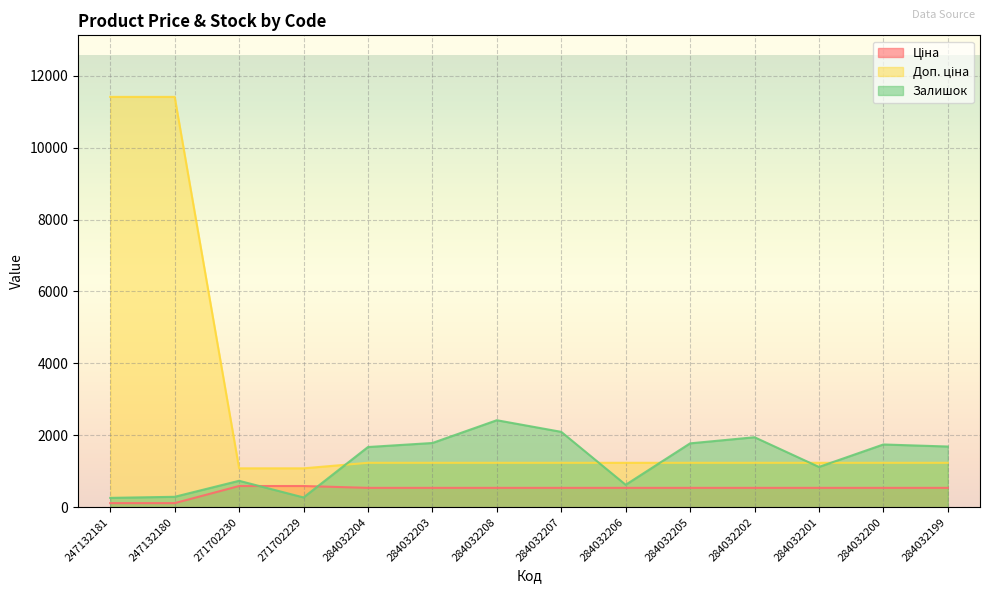

What position from the left is 284032199?

14